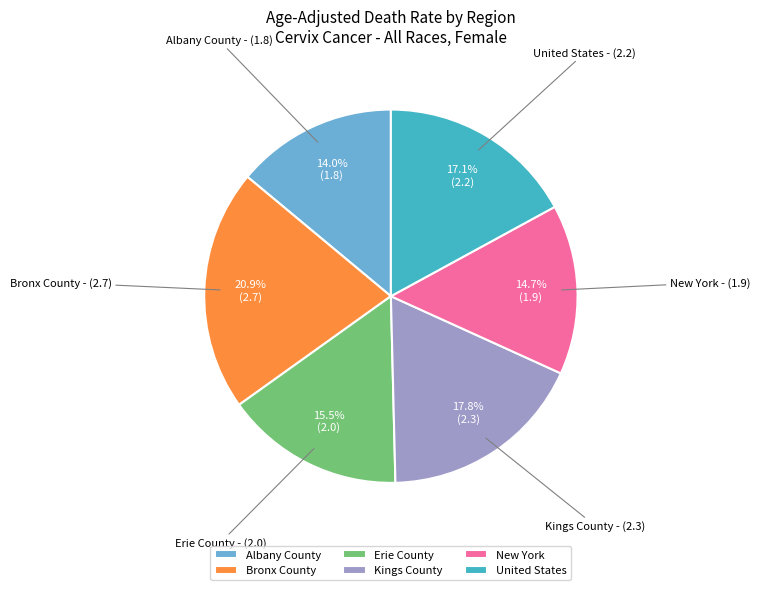

Which slice is the largest?

Bronx County